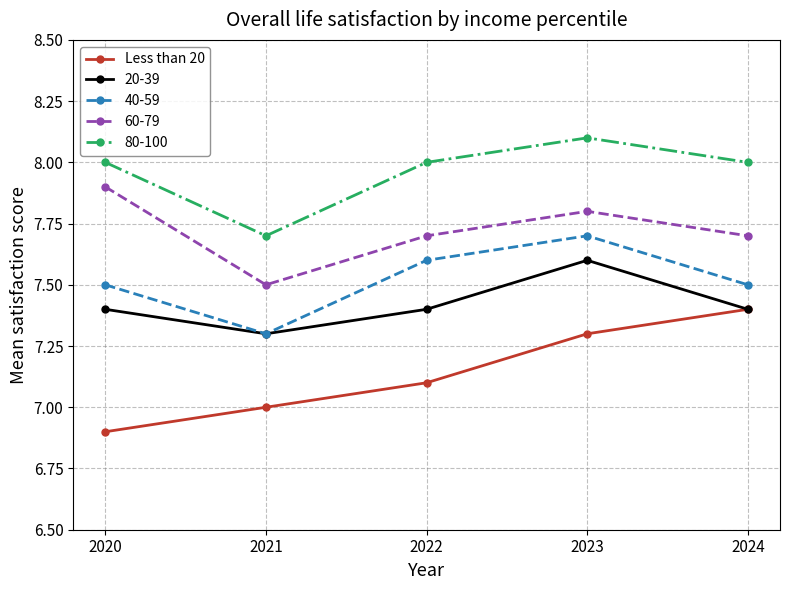

At 2022, list the series in order from smallest to largest.

Less than 20, 20-39, 40-59, 60-79, 80-100